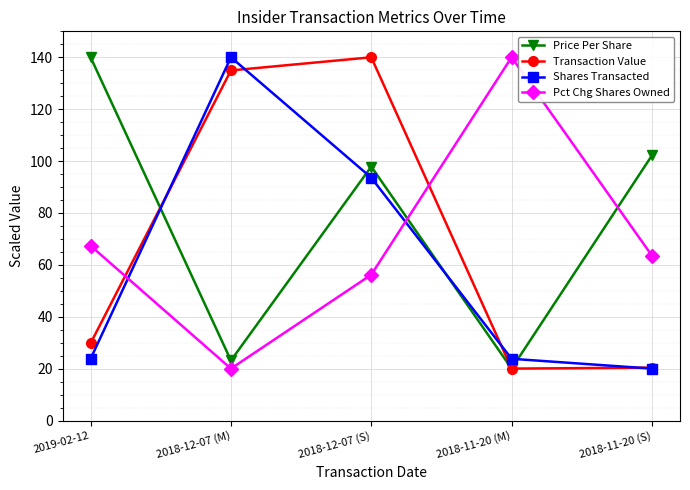

Is this an area chart (filled region under the line)?

No